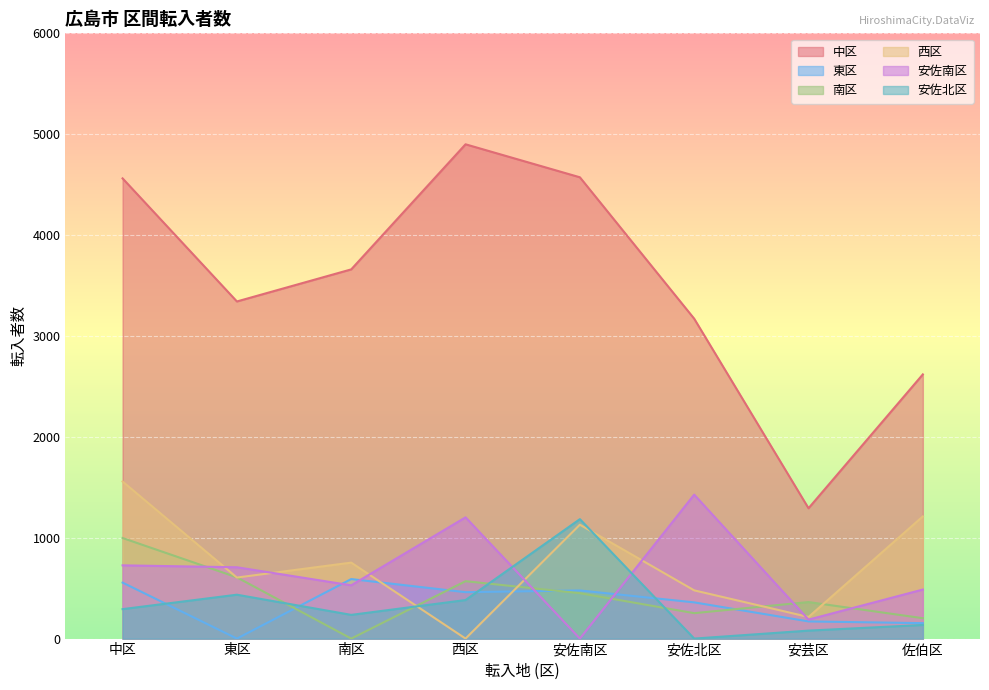

How many values in the 中区 series exceed 3660?

3